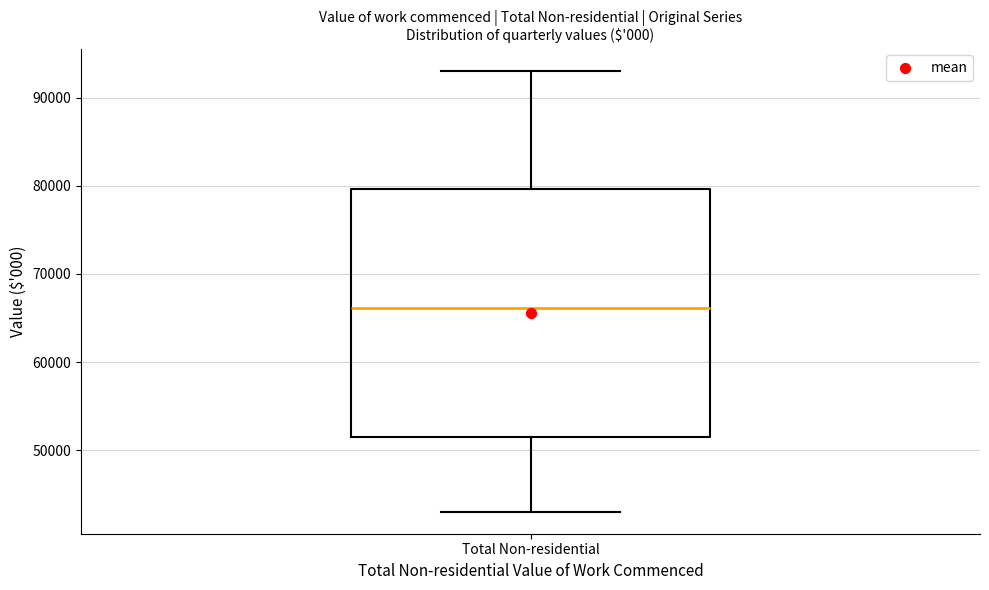

Where does the upper whisker of the box for Total Non-residential end on the y-axis? The values are not printed on the chart, so give them approximately, as read against the axis.

93000